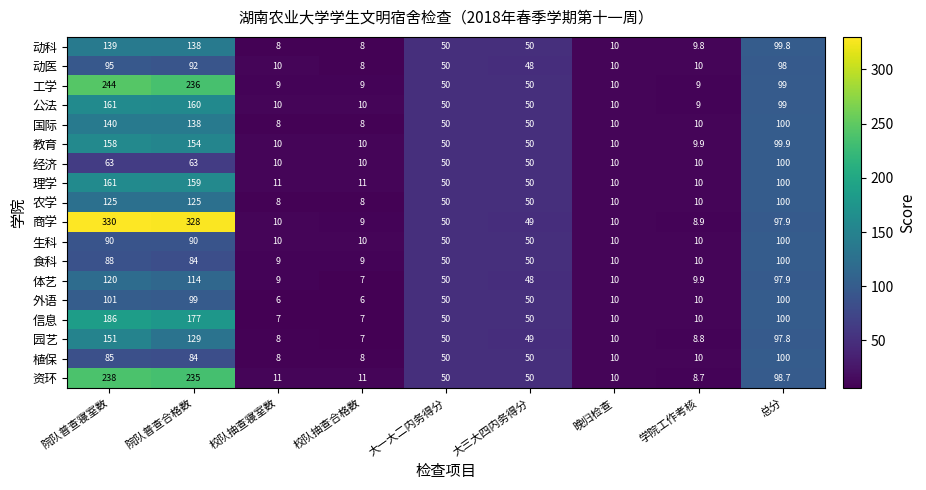

The 生科 series shows 90.0 at 院队普查合格数. True or false?

True